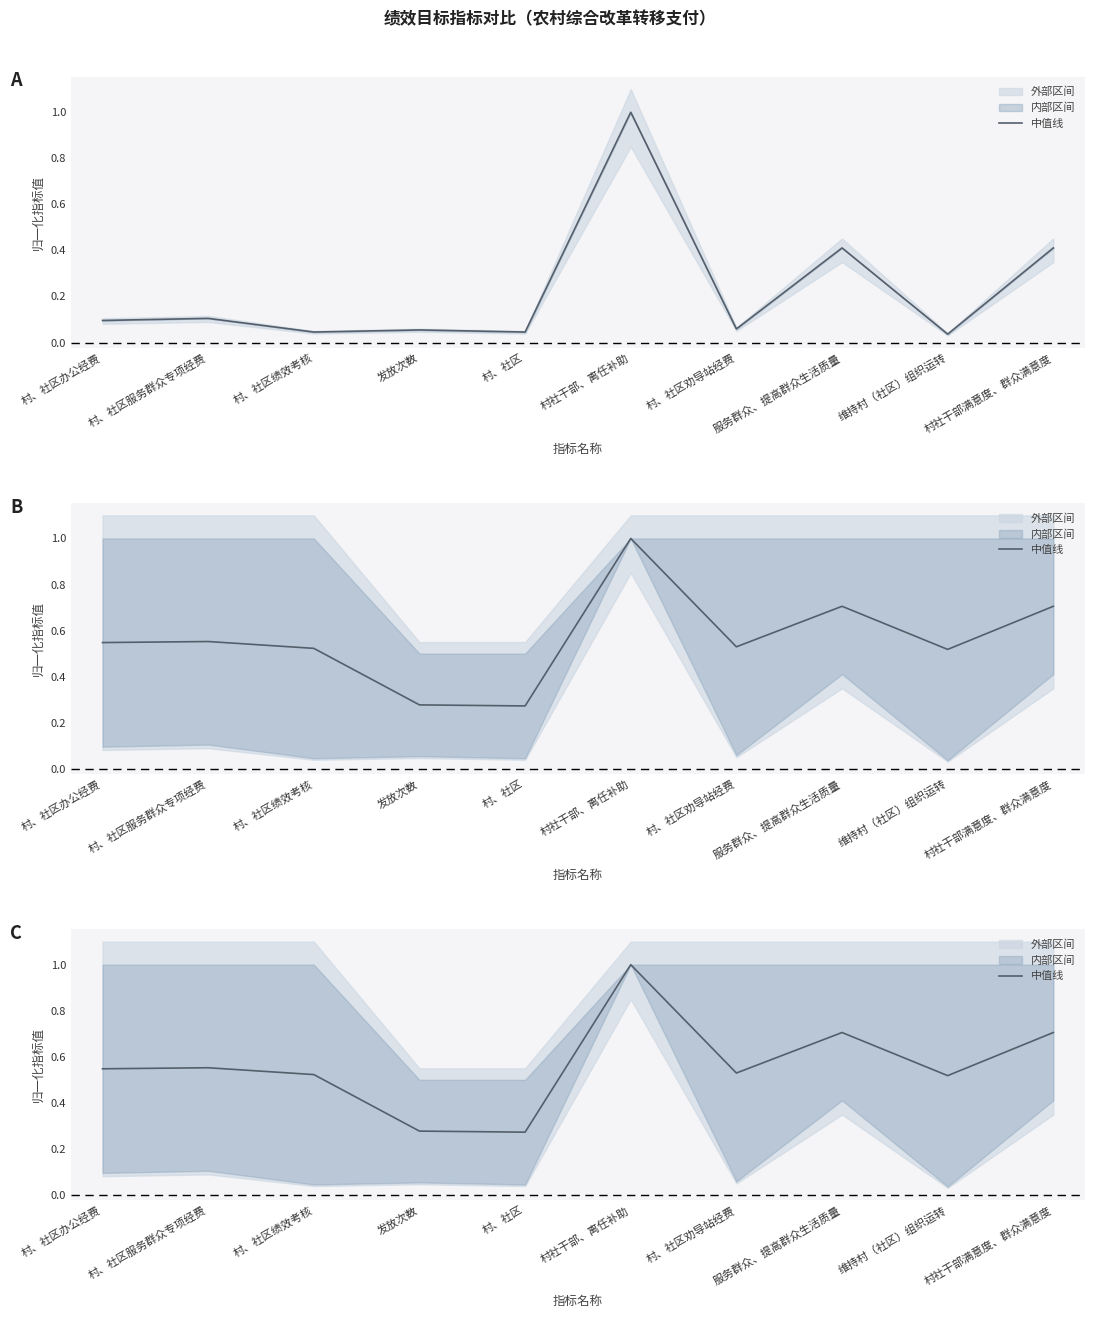

Rank the categories by value from lowest to highest.

村、社区, 发放次数, 维持村（社区）组织运转, 村、社区绩效考核, 村、社区劝导站经费, 村、社区办公经费, 村、社区服务群众专项经费, 服务群众、提高群众生活质量, 村社干部满意度、群众满意度, 村社干部、离任补助